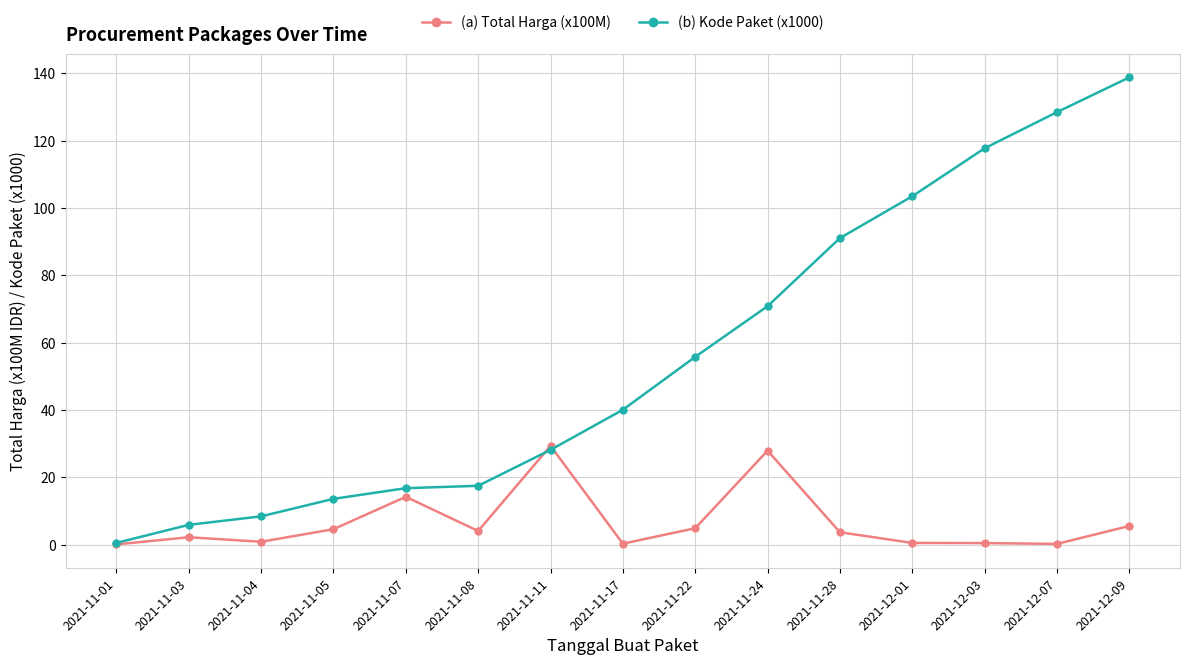

True or false: (a) Total Harga (x100M) has more than 0 interior local peaks.

True